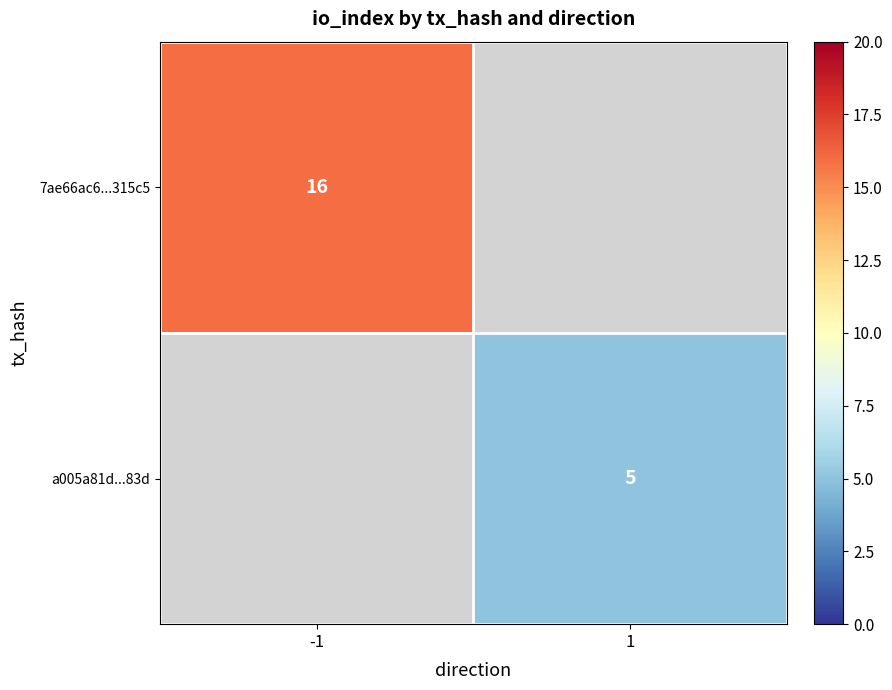

The a005a81d...83d series shows 7.1 at 1. True or false?

False